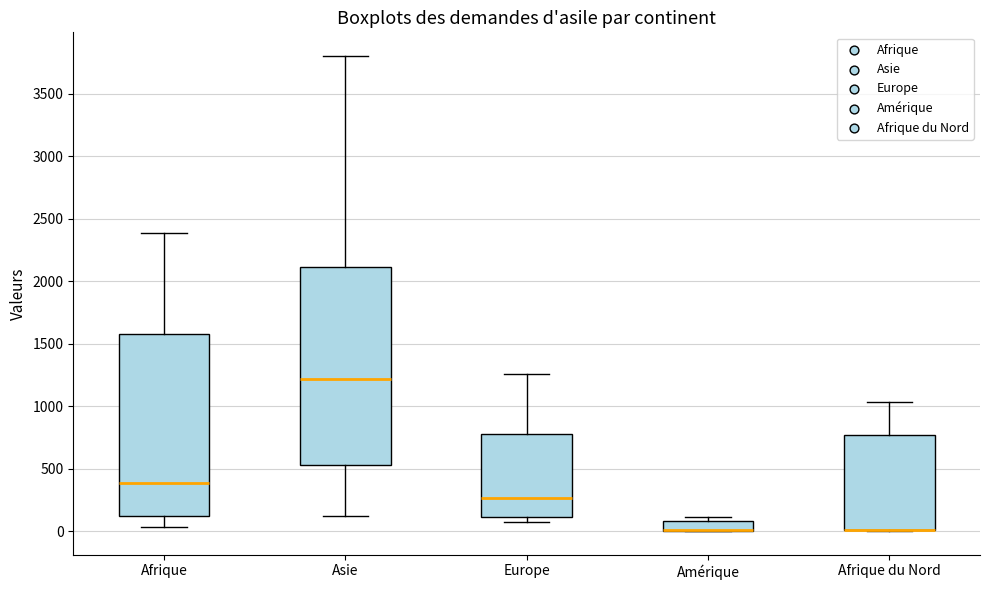

Which box is the tallest, from its lower edge to its upper edge?

Asie